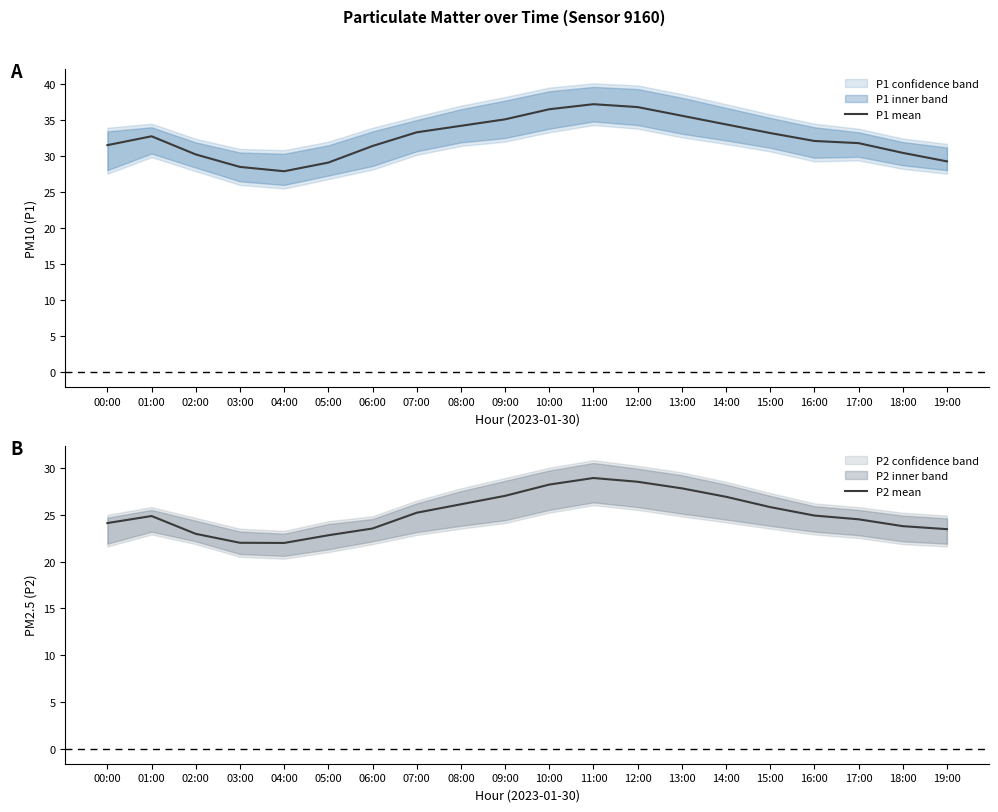

The value of P1 mean at 18:00 is 30.4. True or false?

True